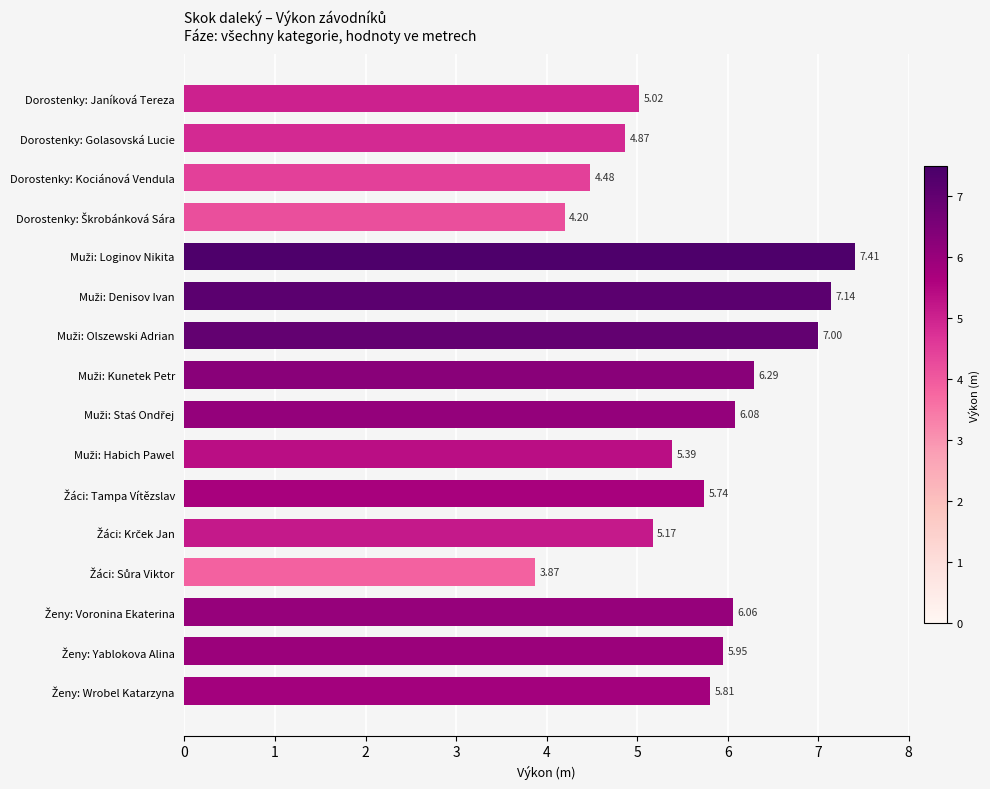

At which label is the value closest to 5?

Dorostenky: Janíková Tereza